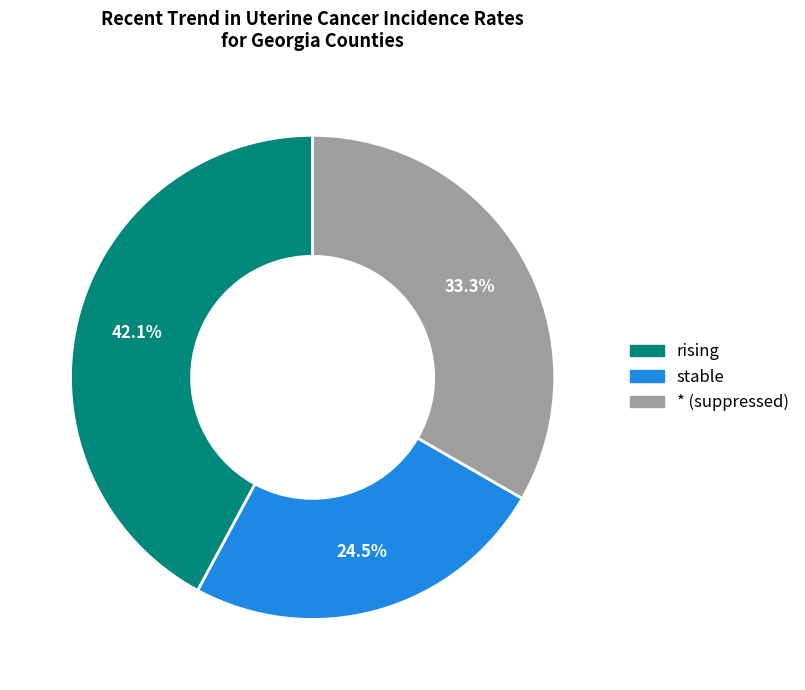

What is the ratio of the value at stable to the value at rising?

0.6